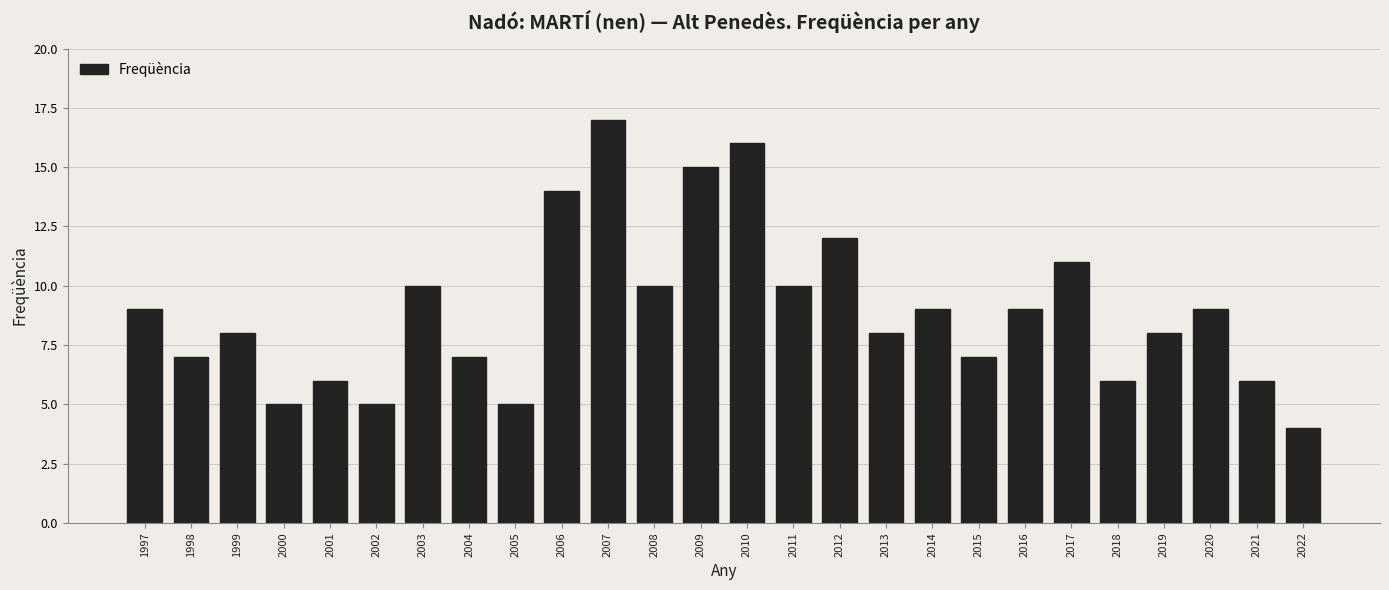

What is the change in value from 2014 to 2018?

-3